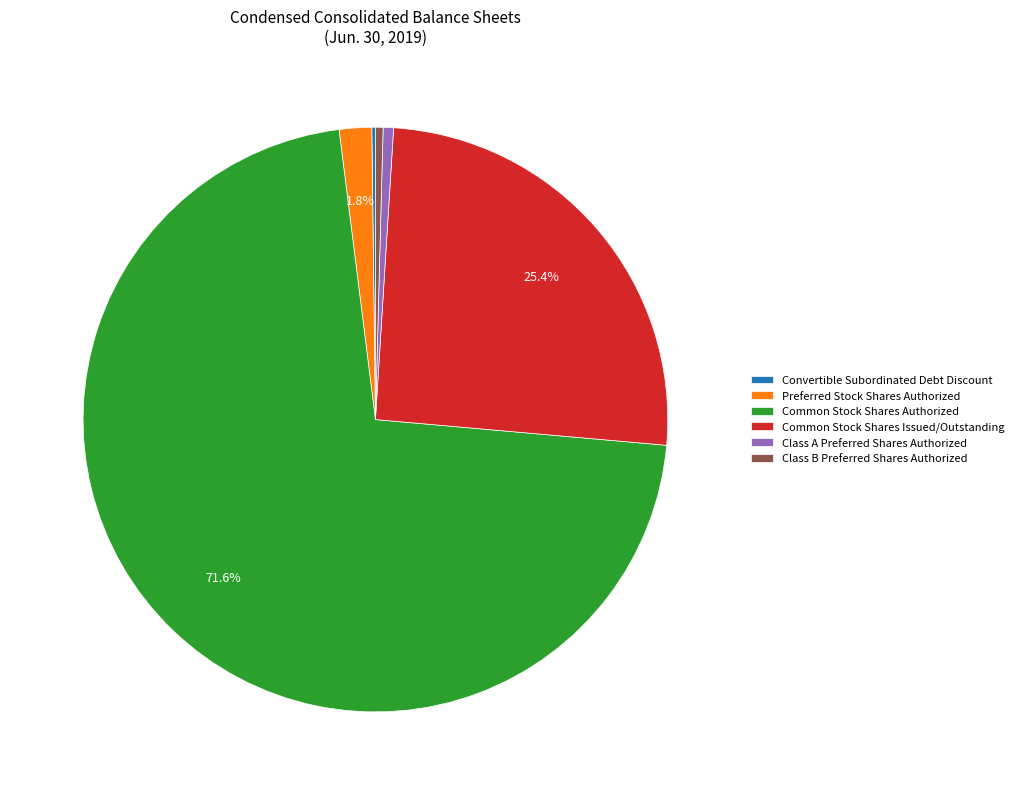

To the nearest percent, what portion does Class A Preferred Shares Authorized represent?

1%